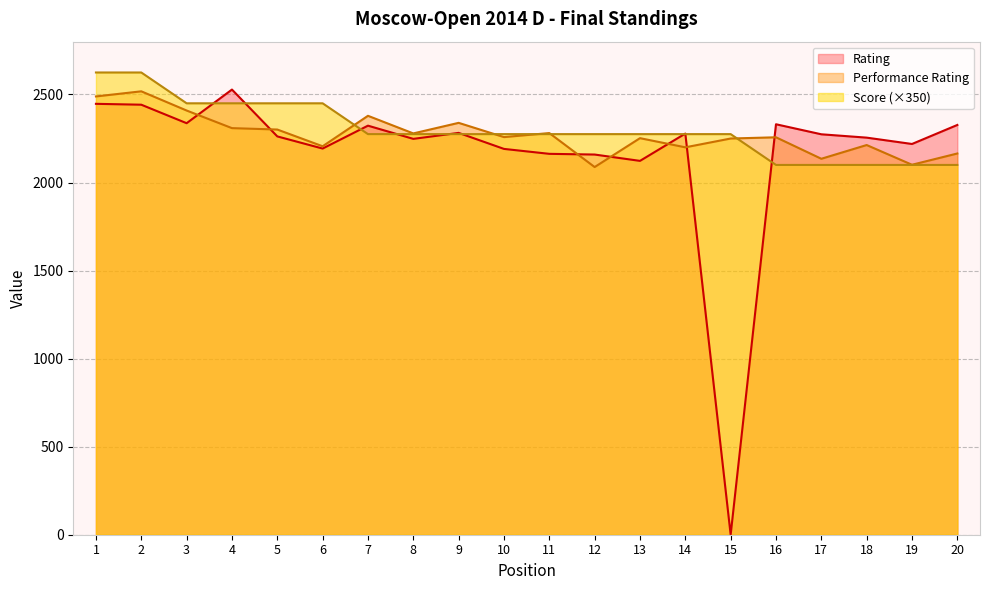

Which series has the largest range (max minus min)?

Rating